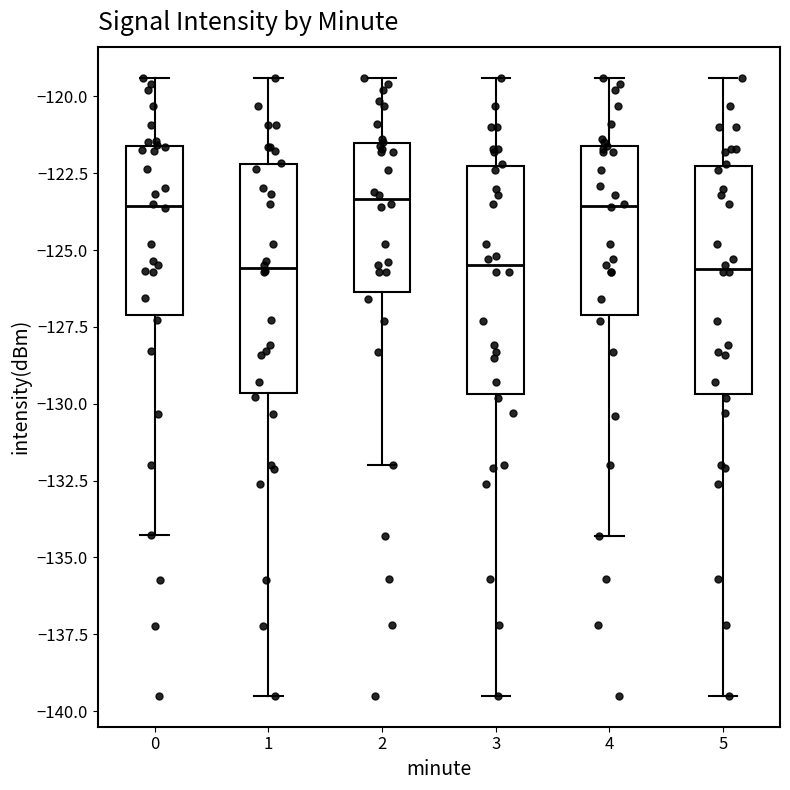

Reading left to right, read every box against the y-axis: the position of its median line, the range the box covers, and the ends of its whiskers. The values are not printed on the chart, so give them approximately, as read against the axis.

0: median -123.5, box -127.0 to -121.5, whiskers -134.5 to -119.5
1: median -125.5, box -129.5 to -122.0, whiskers -139.5 to -119.5
2: median -123.5, box -126.5 to -121.5, whiskers -132.0 to -119.5
3: median -125.5, box -129.5 to -122.0, whiskers -139.5 to -119.5
4: median -123.5, box -127.0 to -121.5, whiskers -134.5 to -119.5
5: median -125.5, box -129.5 to -122.0, whiskers -139.5 to -119.5